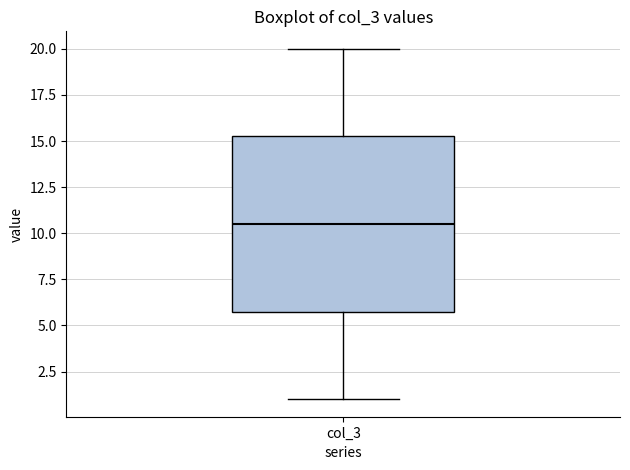

Read this box plot against the y-axis: the position of the median line, the range covered by the box, and the ends of both whiskers. The values are not printed on the chart, so give them approximately, as read against the axis.

median 10.5, box 6.0 to 15.5, whiskers 1.0 to 20.0